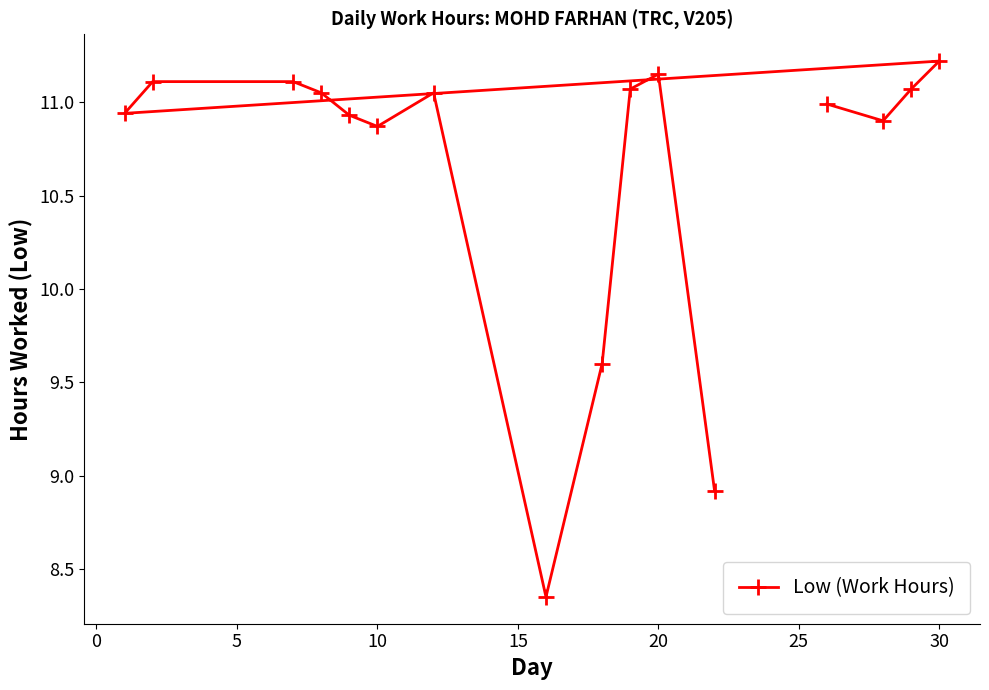

How many lines are shown in the chart?

1